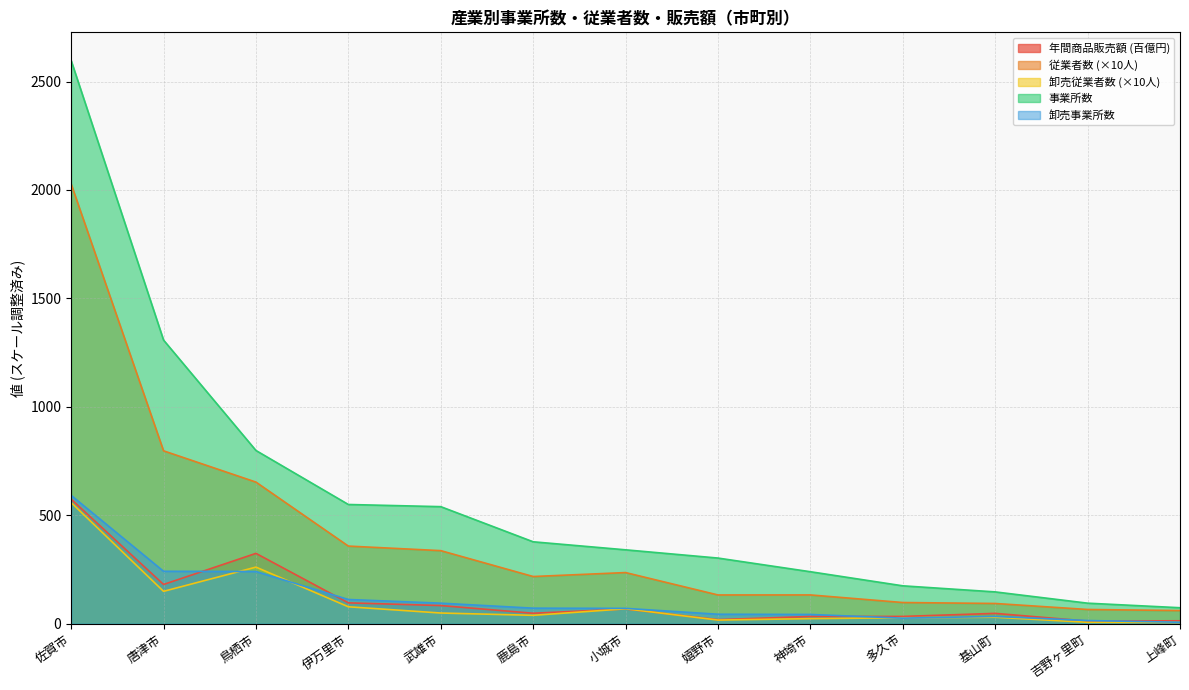

What is the maximum value for 卸売従業者数?

558.9